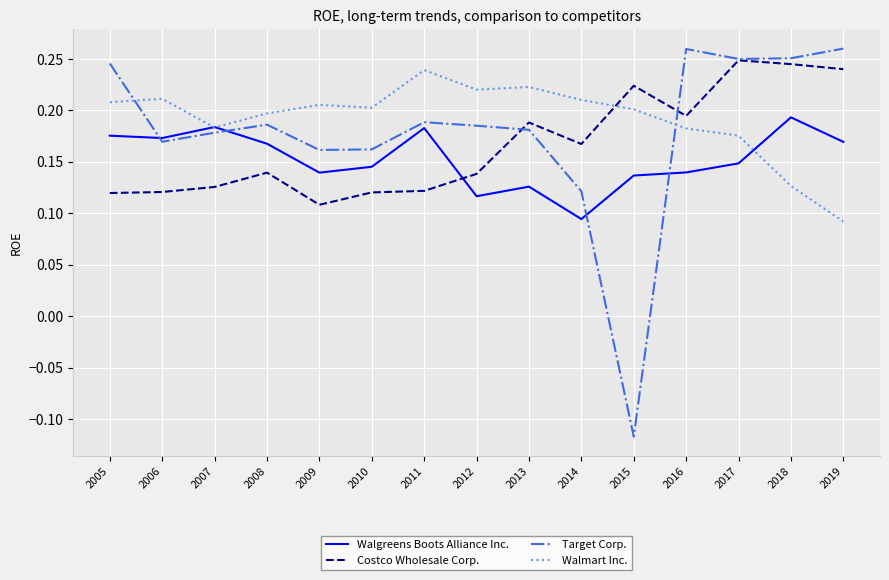

At which label does Costco Wholesale Corp. reach its peak?

2017